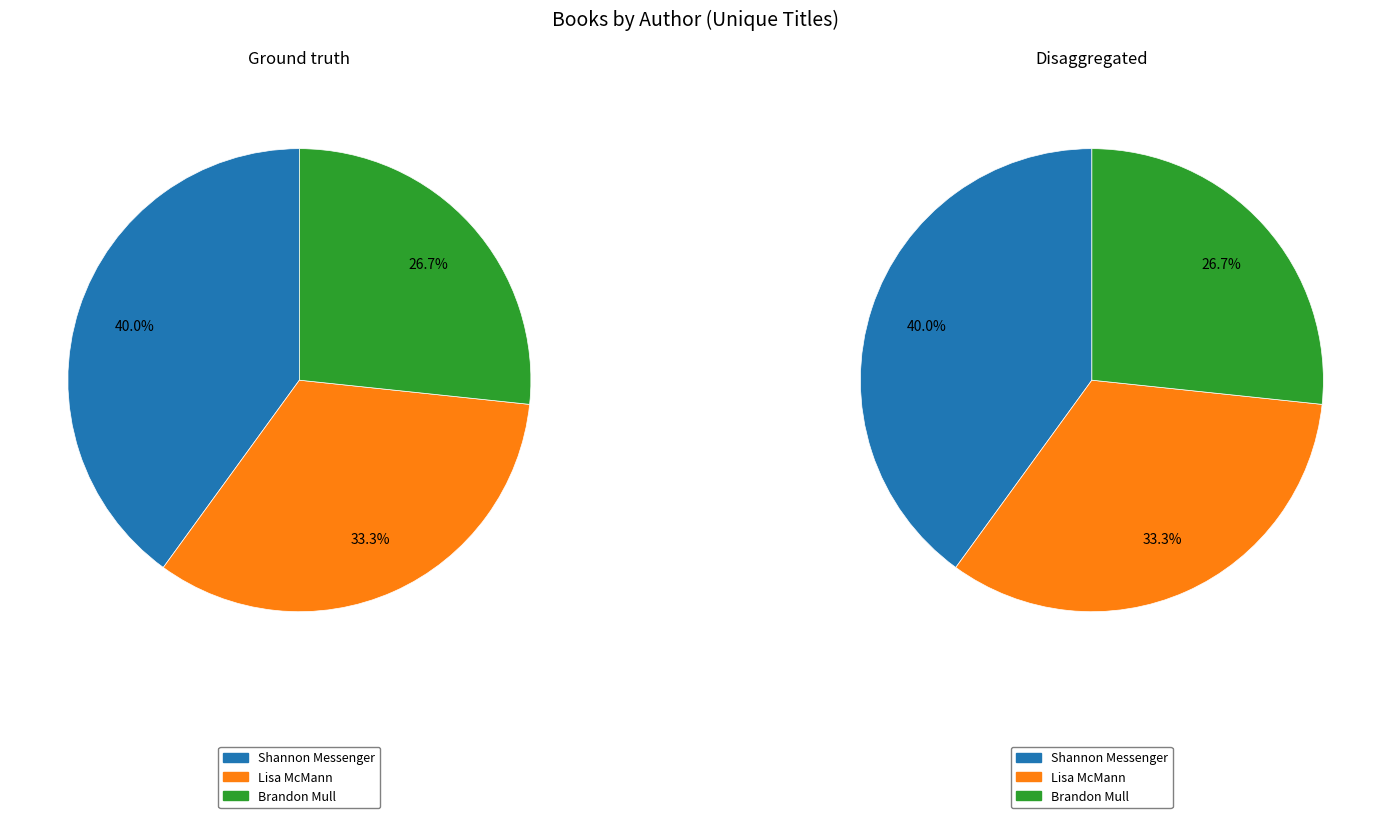

Which slice is the largest?

Shannon Messenger